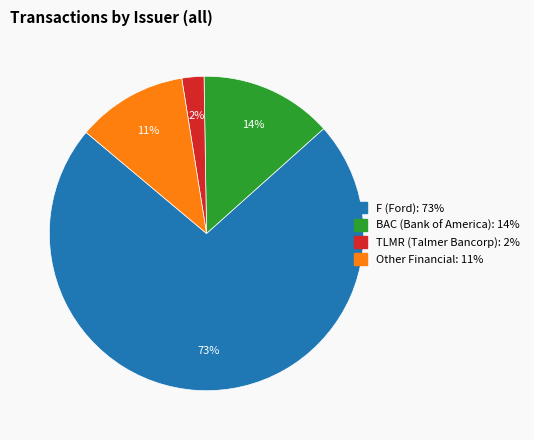

To the nearest percent, what is the average slice percentage?

25%